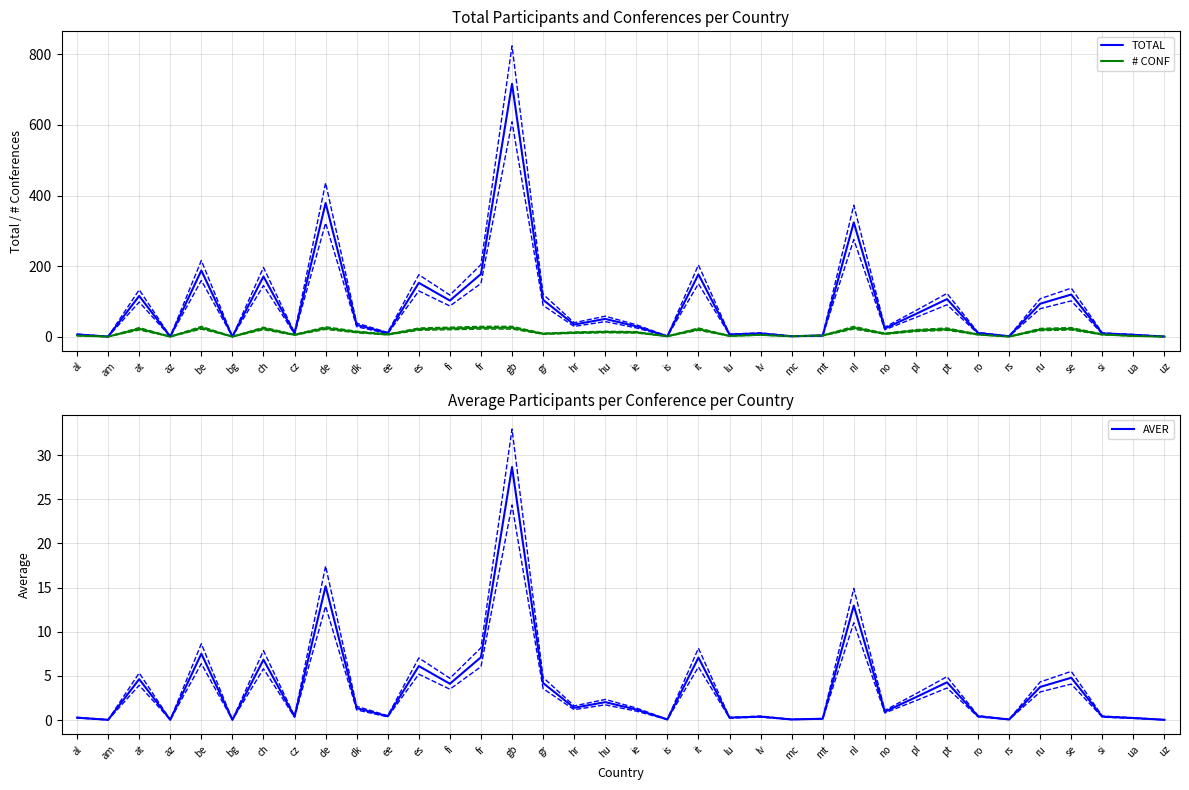

What is the value of the TOTAL point at the 29th from the left?

107.0